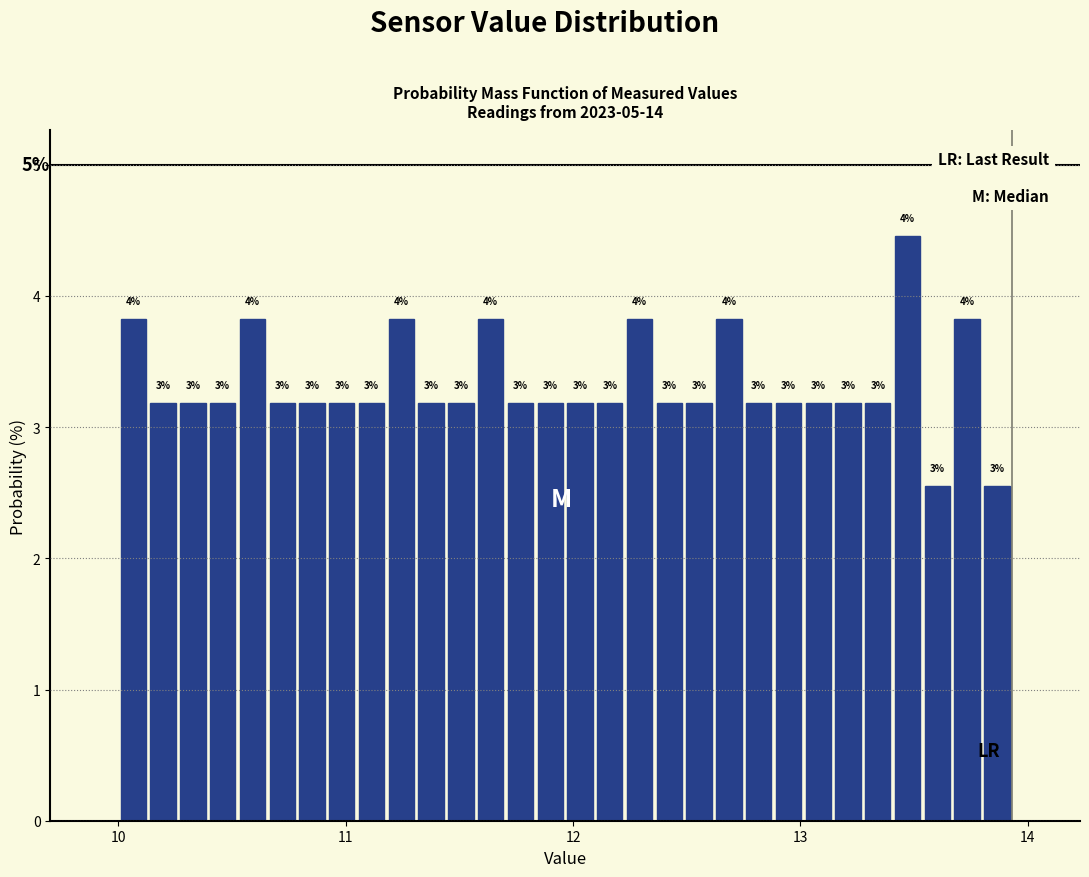

Around what value on the x-axis is the tallest bar? Give the approximate position of its centre, as read against the axis.

13.5